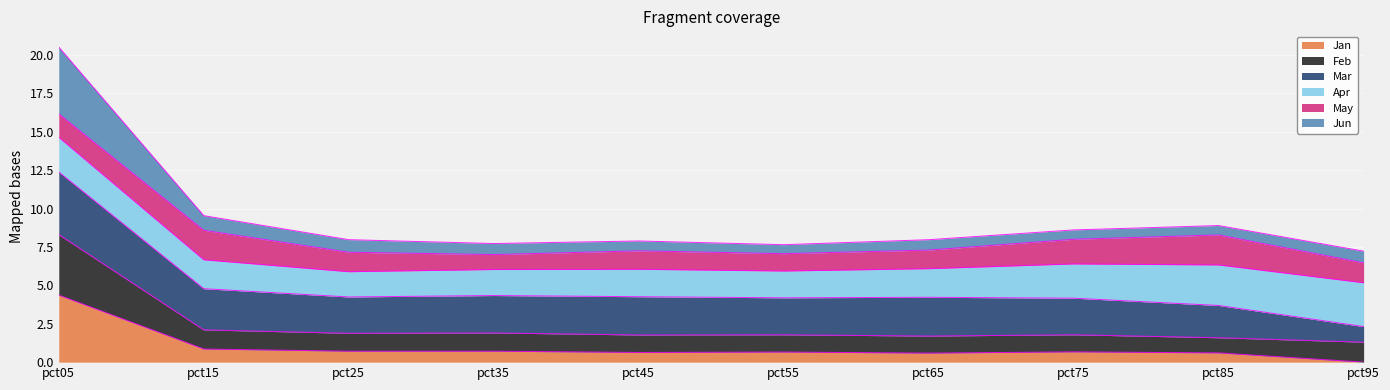

Is it true that Jun equals 2.3 at pct95?

False